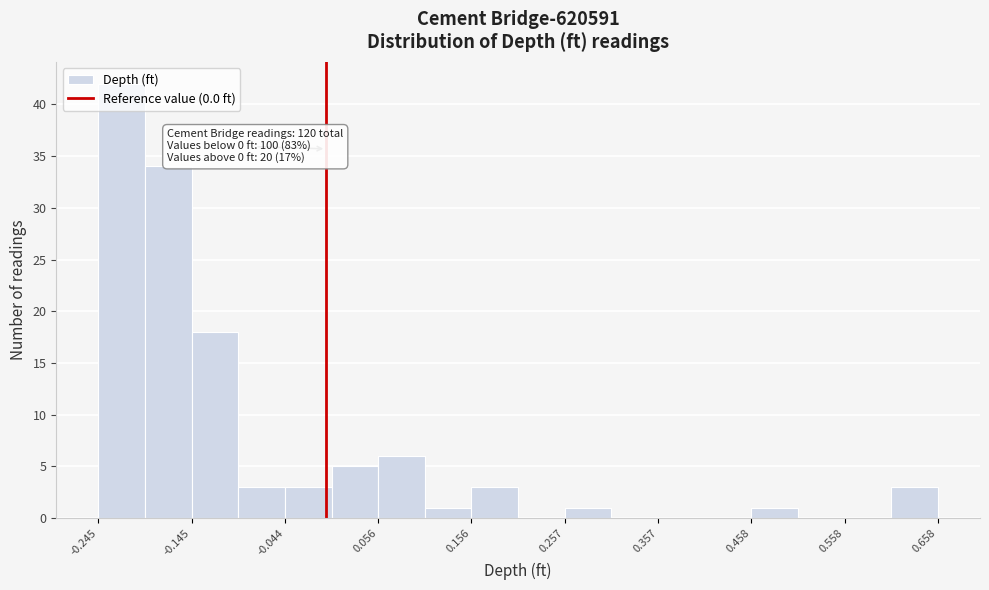

Around what value on the x-axis is the tallest bar? Give the approximate position of its centre, as read against the axis.

-0.22